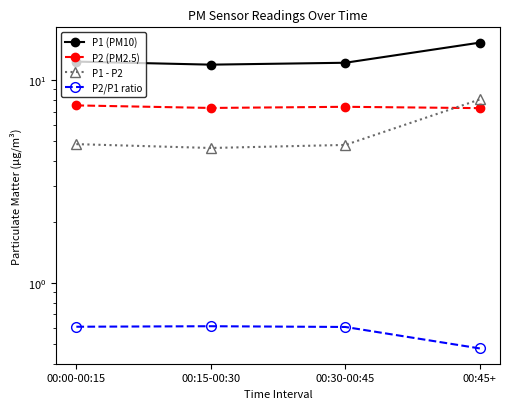

Reading left to right, extract all data points from this chart.

P1 (PM10): 00:00-00:15=12.3	00:15-00:30=11.9	00:30-00:45=12.2	00:45+=15.3
P2 (PM2.5): 00:00-00:15=7.5	00:15-00:30=7.3	00:30-00:45=7.4	00:45+=7.3
P1 - P2: 00:00-00:15=4.8	00:15-00:30=4.6	00:30-00:45=4.8	00:45+=8.0
P2/P1 ratio: 00:00-00:15=0.6	00:15-00:30=0.6	00:30-00:45=0.6	00:45+=0.5